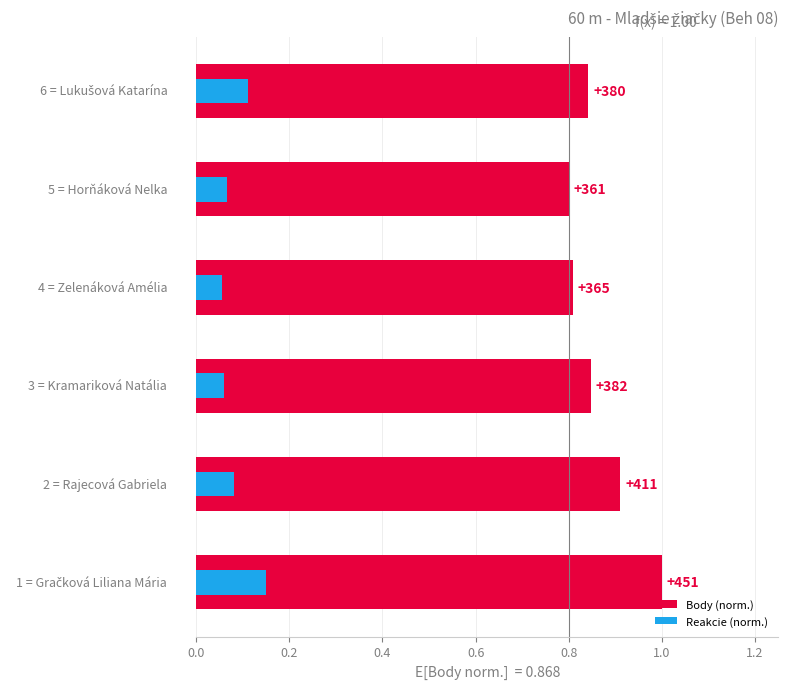

Is it true that Body (norm.) equals 0.8 at 0.6?

True